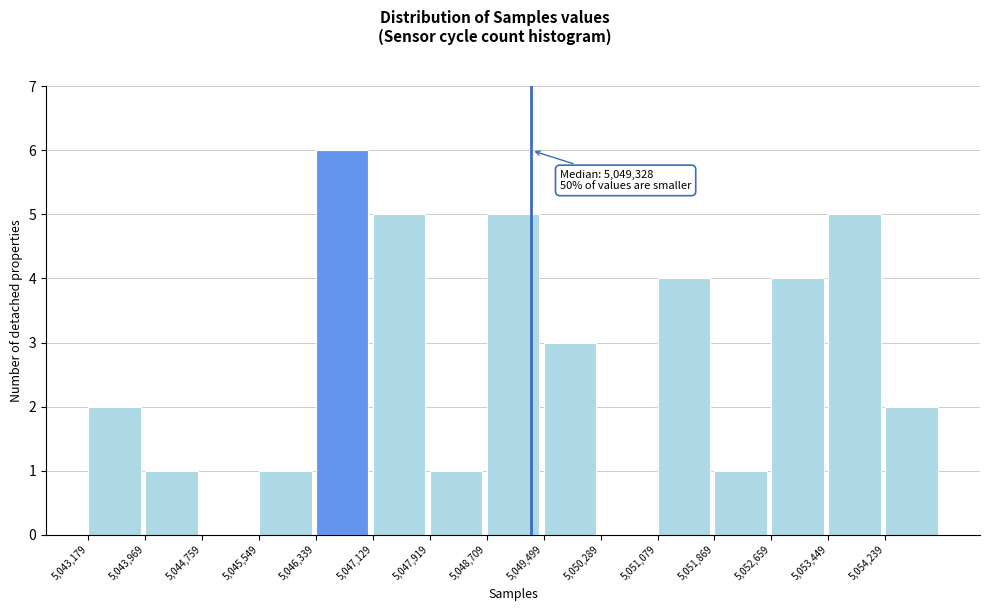

Over which range of the x-axis is the bar tallest?

5046300 to 5047100